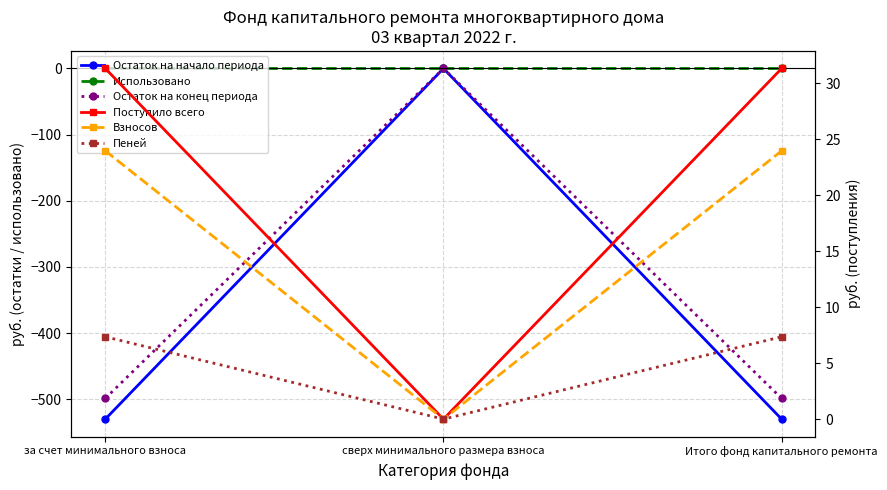

Between за счет минимального взноса and сверх минимального размера взноса, which series saw the biggest shift?

Остаток на начало периода